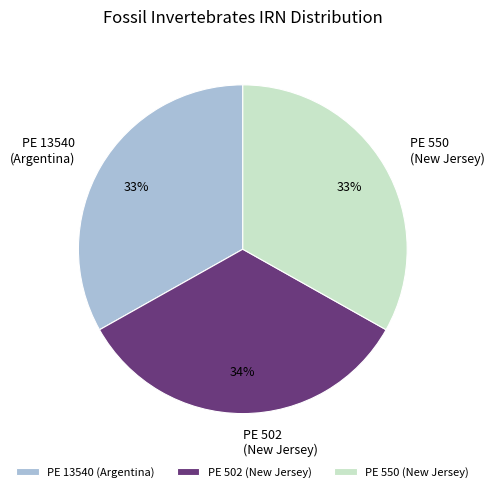

Is there any slice that represents more than half of the pie?

No